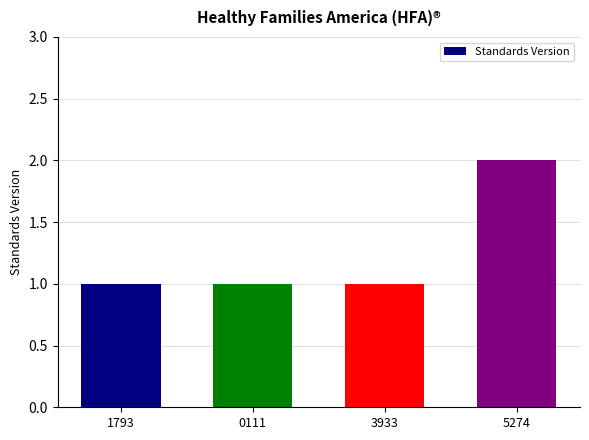

How many distinct data groups are displayed?

1